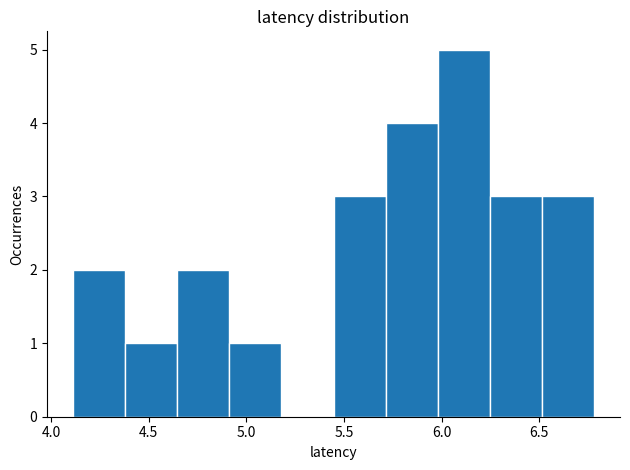

Reading left to right, transcribe this chart: for each bar, give the range it covers on the x-axis and its height. Neither the bar edges nor the heights are printed on the chart, so give them approximately, as read against the axes.

4.10 to 4.40: 2
4.40 to 4.65: 1
4.65 to 4.90: 2
4.90 to 5.20: 1
5.20 to 5.45: 0
5.45 to 5.70: 3
5.70 to 6.00: 4
6.00 to 6.25: 5
6.25 to 6.50: 3
6.50 to 6.80: 3